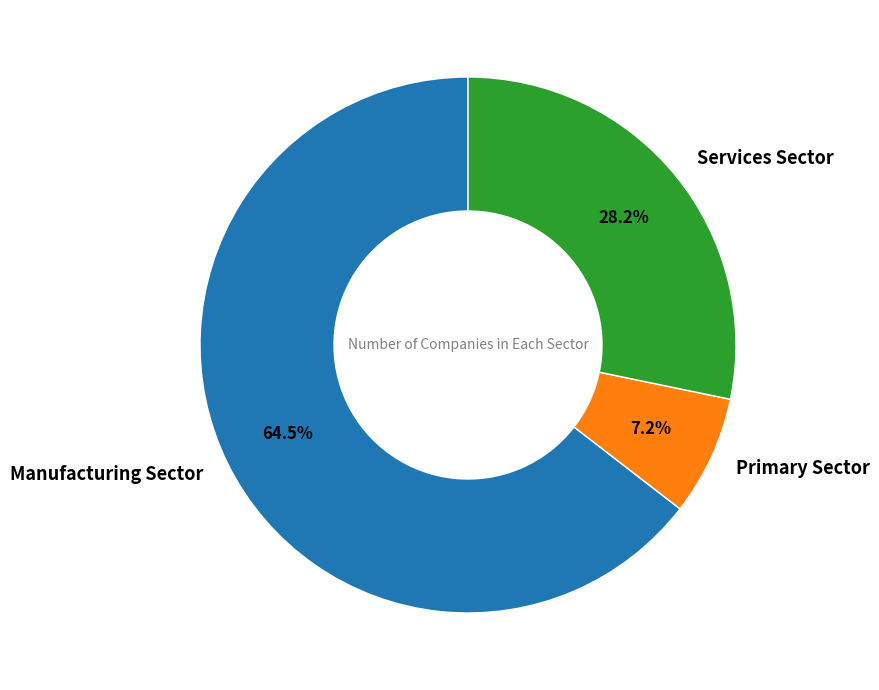

What is the ratio of the value at Services Sector to the value at Manufacturing Sector?

0.4